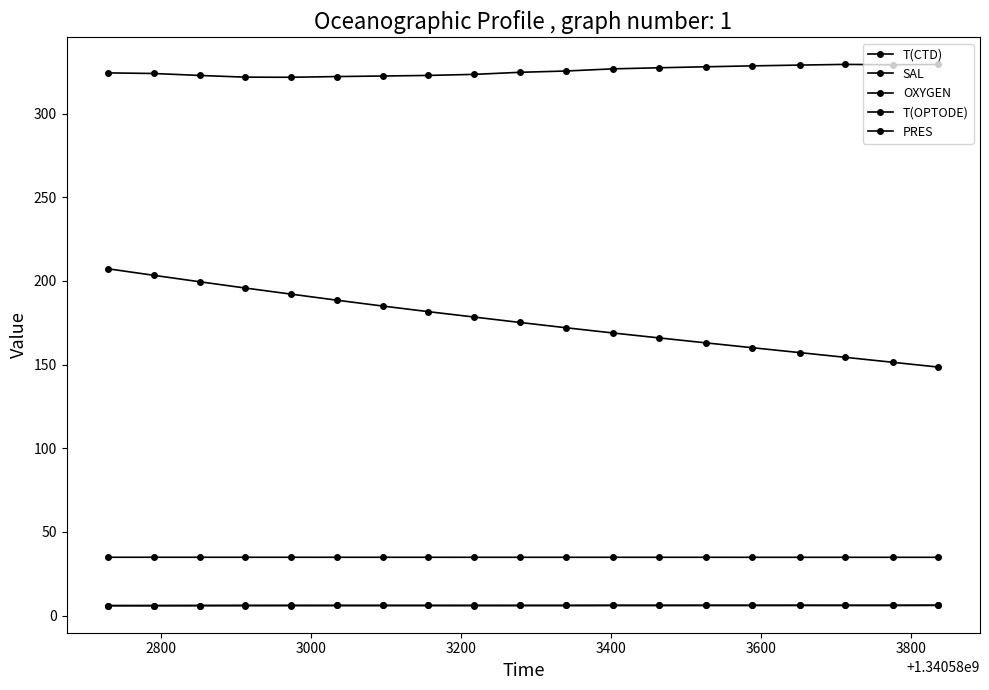

At how many categories does at least one series exceed 36?

19